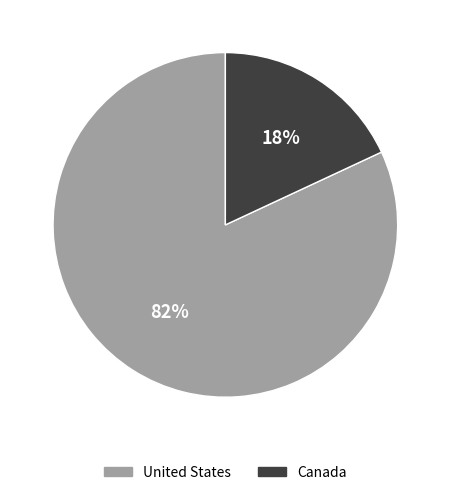

Do Canada and United States together represent more than half of the pie?

Yes